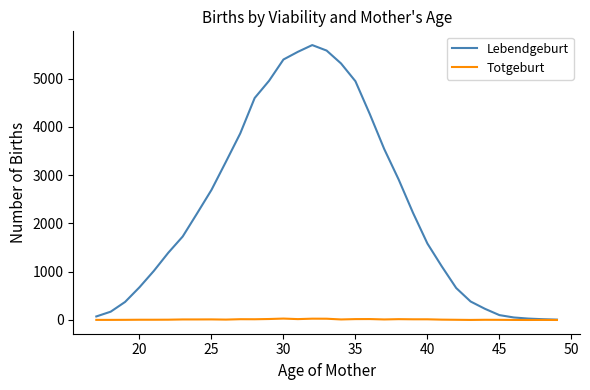

How many lines are shown in the chart?

2